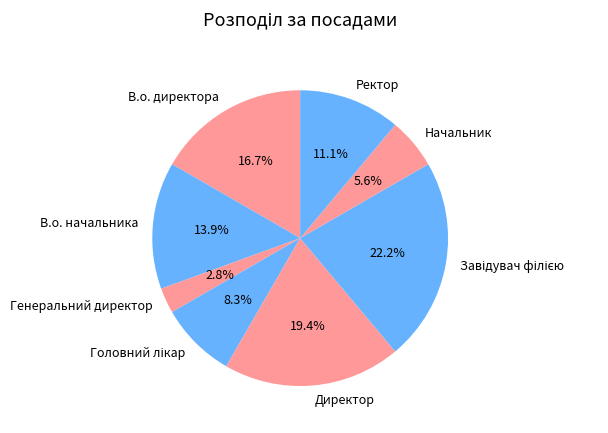

How many segments does this pie chart have?

8